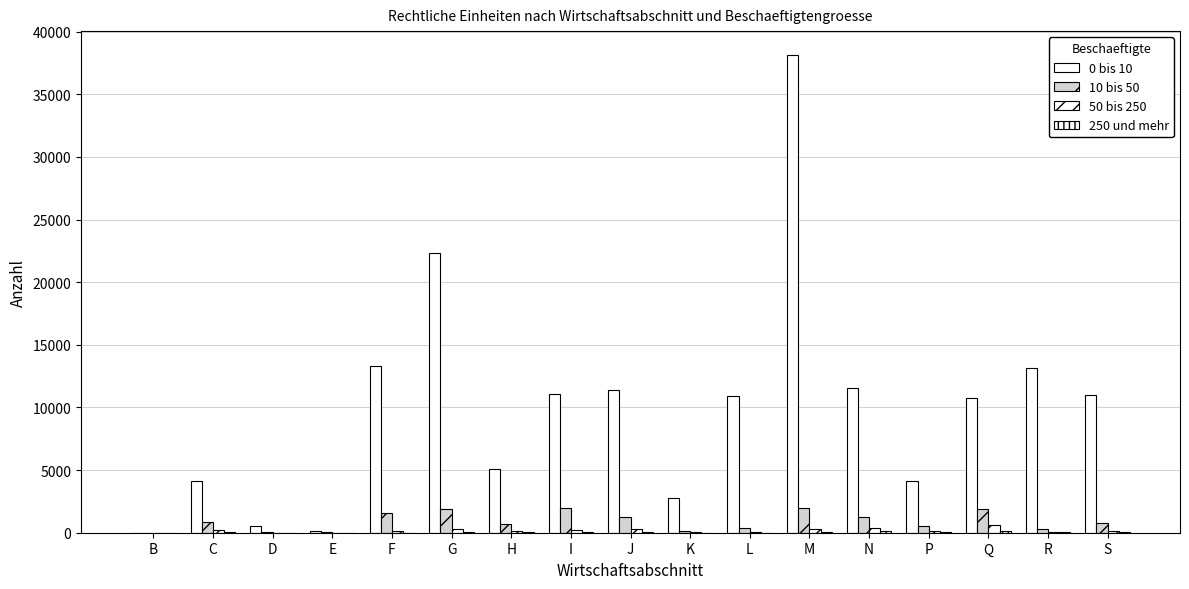

How many groups of bars are there?

17